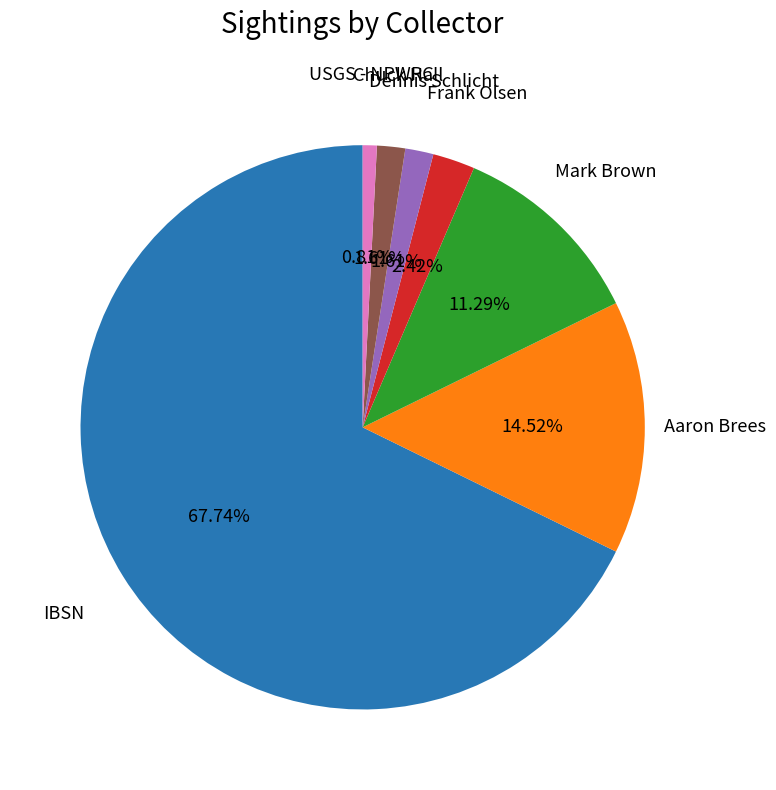

To the nearest percent, what is the difference between the largest and smallest slice percentages?

67%